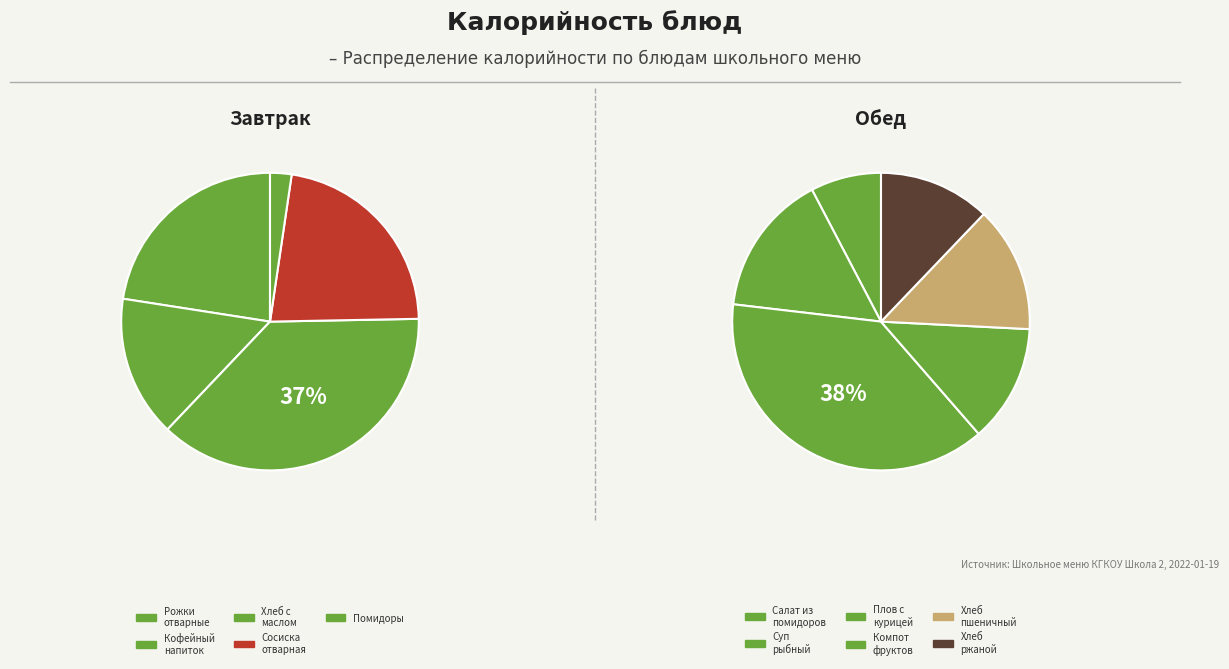

Is there any slice that represents more than half of the pie?

No